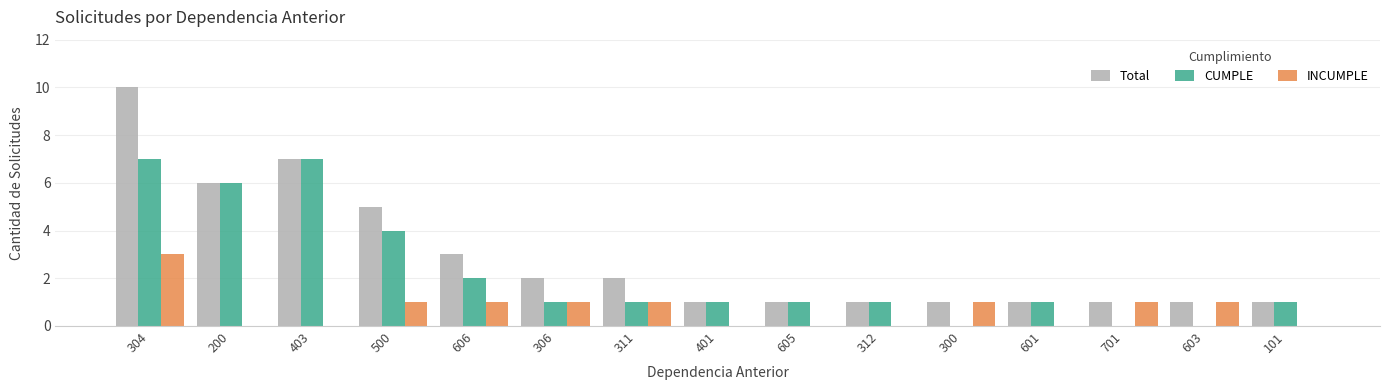

Count the number of categories in the chart.

15